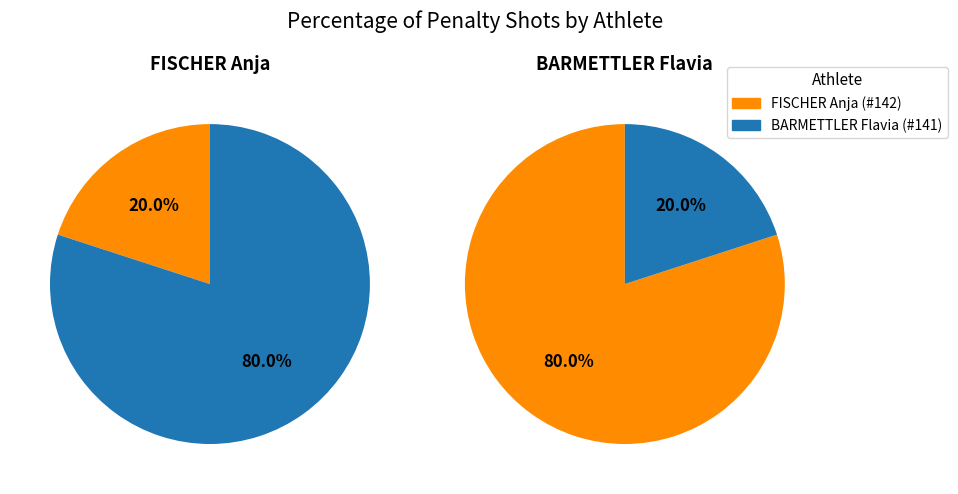

Is the sum of BARMETTLER Flavia (Pos 2) and FISCHER Anja (Pos 1) greater than half?

Yes